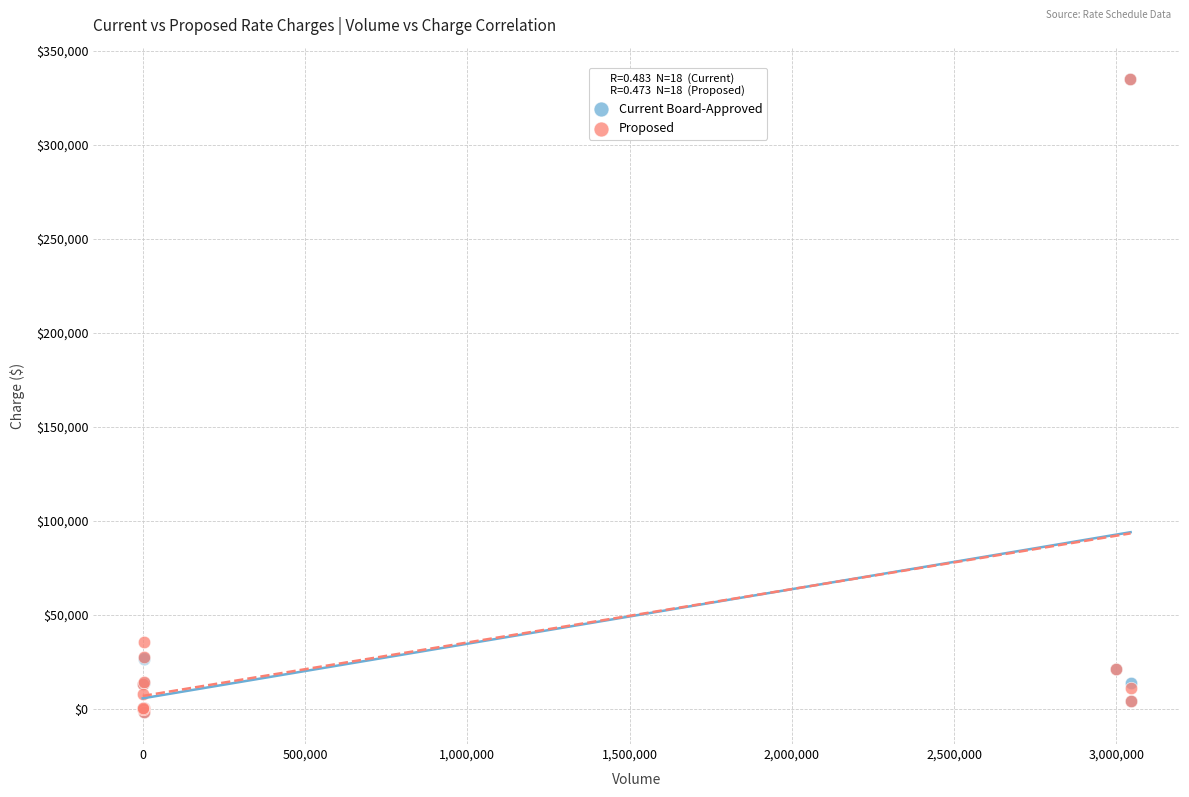

What are all the series names shown in the legend?

Current Board-Approved, Proposed